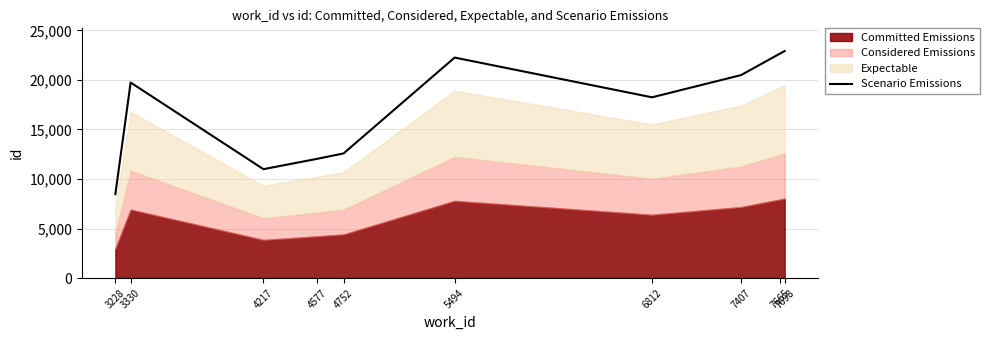

Is it true that the value at 4752 is 8083?

False